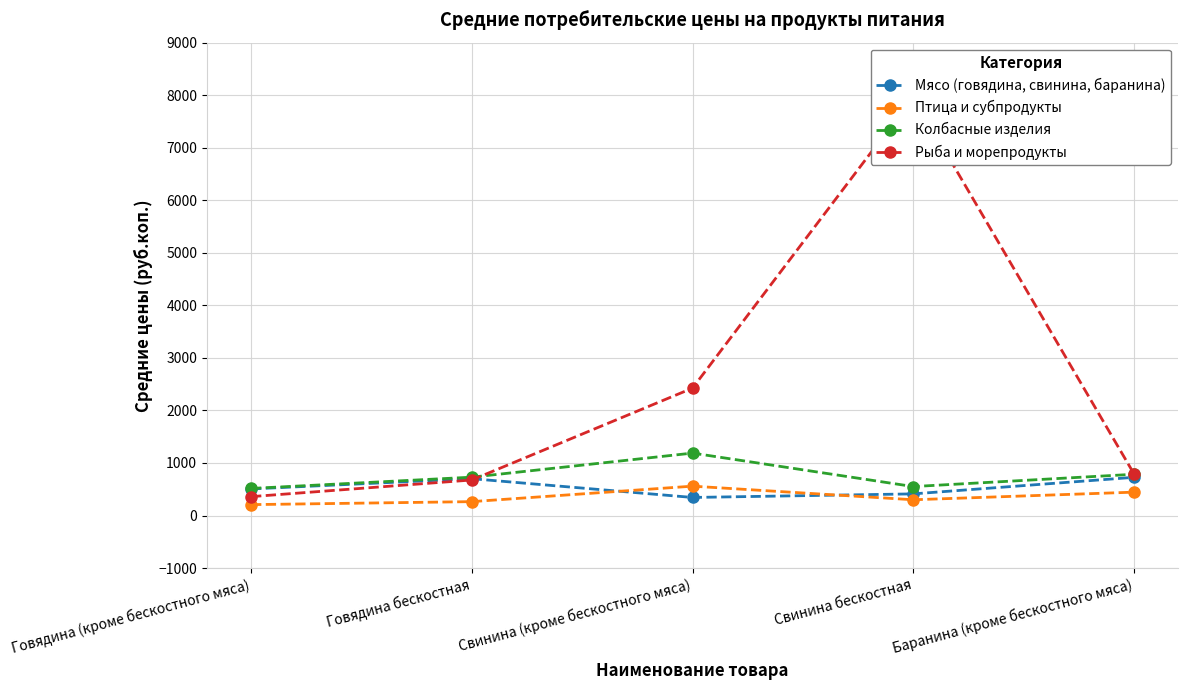

What is the value of the Мясо (говядина, свинина, баранина) point at the 1st from the left?

505.5